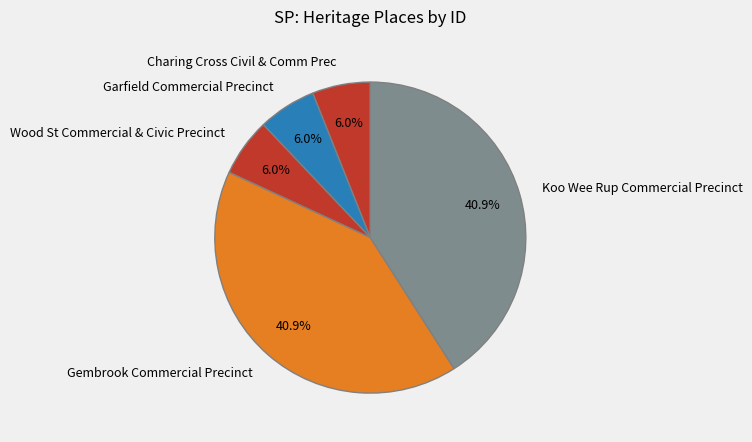

Is the sum of Charing Cross Civil & Comm Prec and Garfield Commercial Precinct greater than half?

No